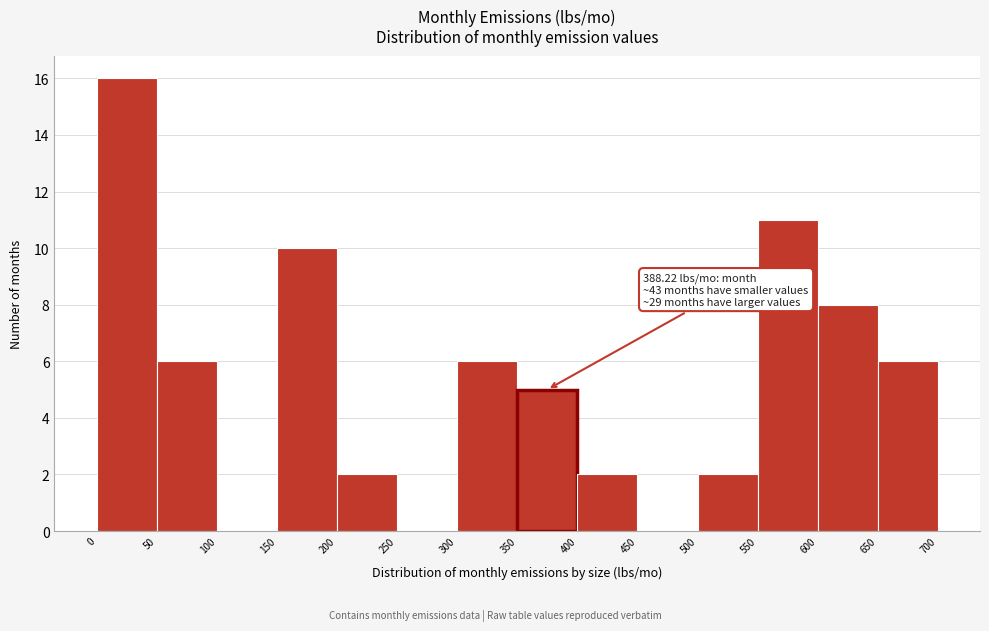

Which range on the x-axis has the tallest bar?

0 to 50